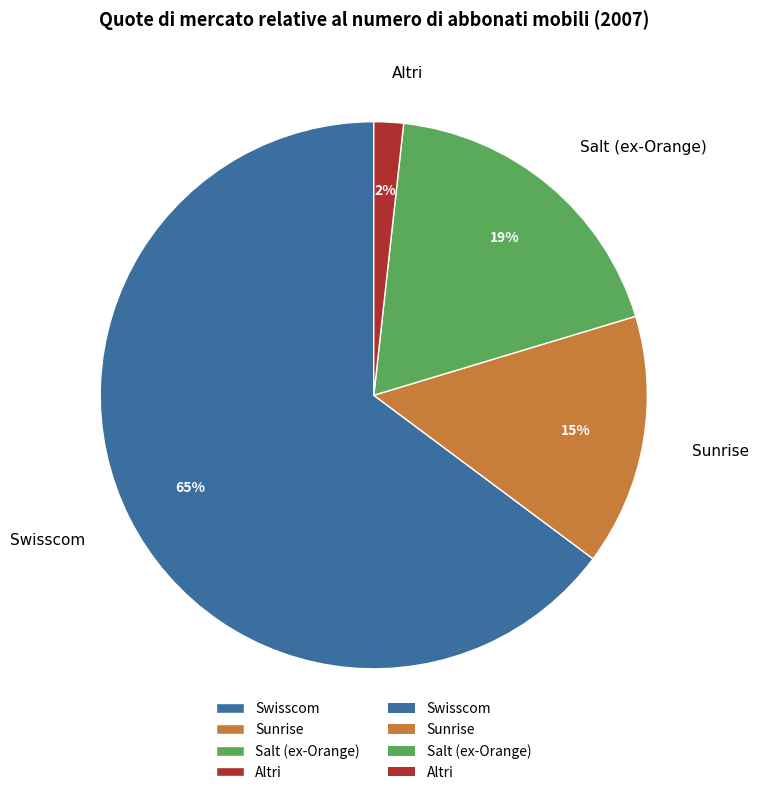

To the nearest percent, what is the difference between the Salt (ex-Orange) and Altri slice percentages?

17%